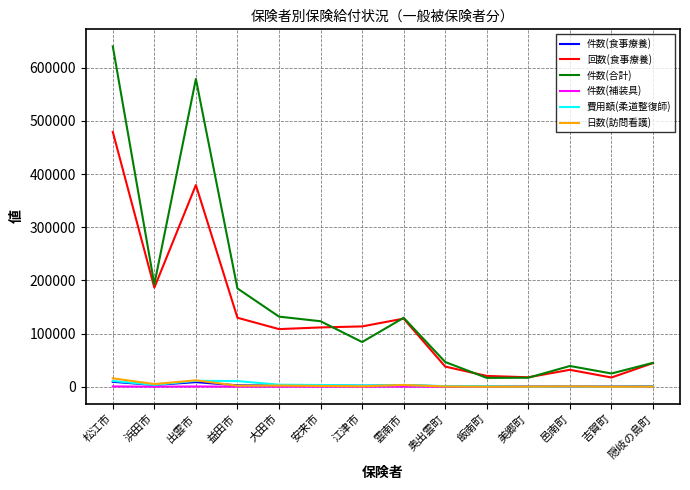

True or false: 回数(食事療養) has a value of 128161 at 雲南市.

True